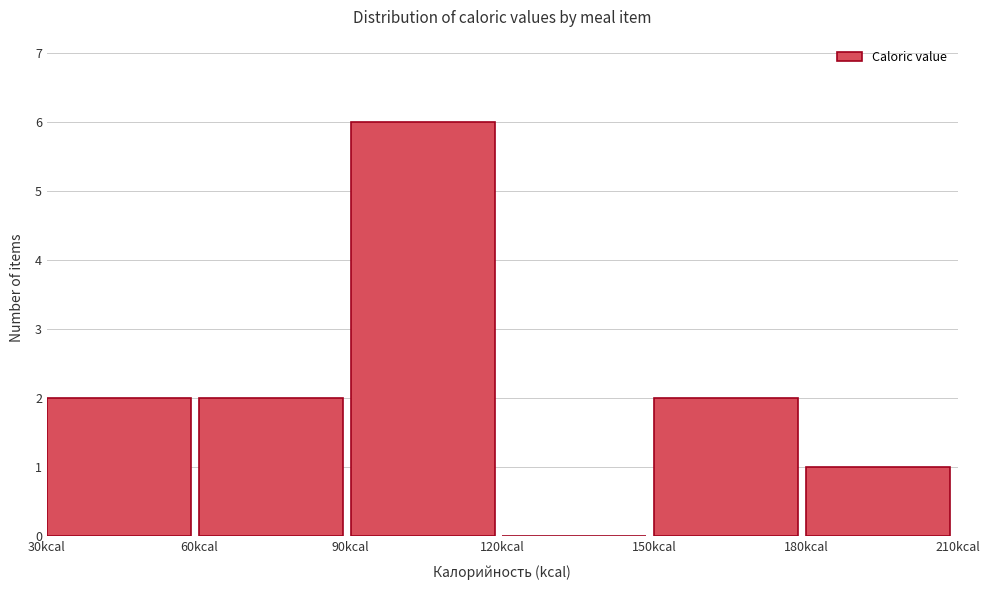

Which range on the x-axis has the tallest bar?

90 to 120